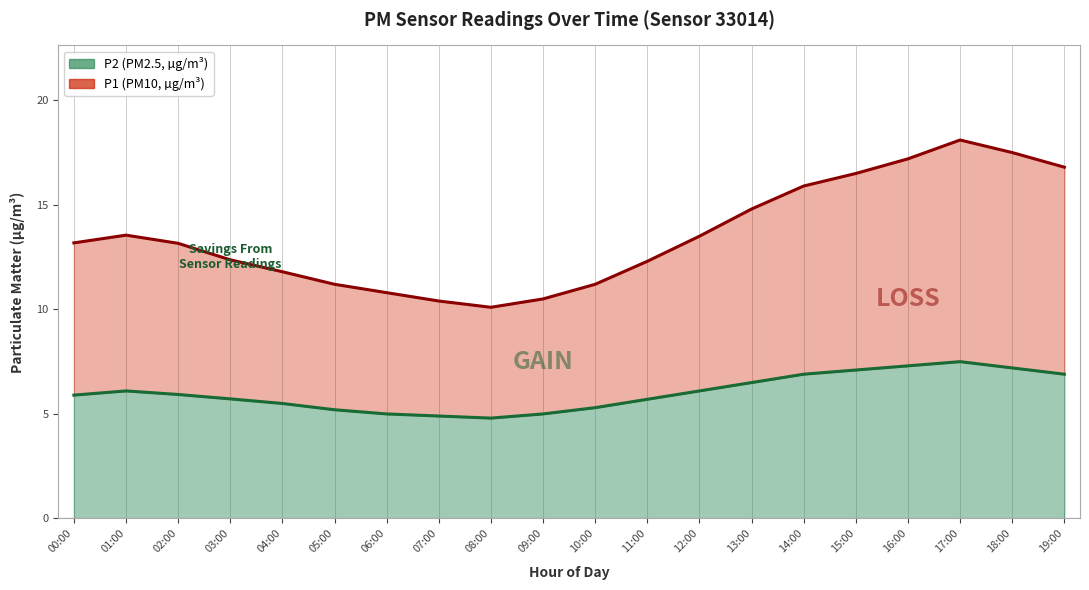

Between 10:00 and 12:00, which series saw the biggest shift?

P1